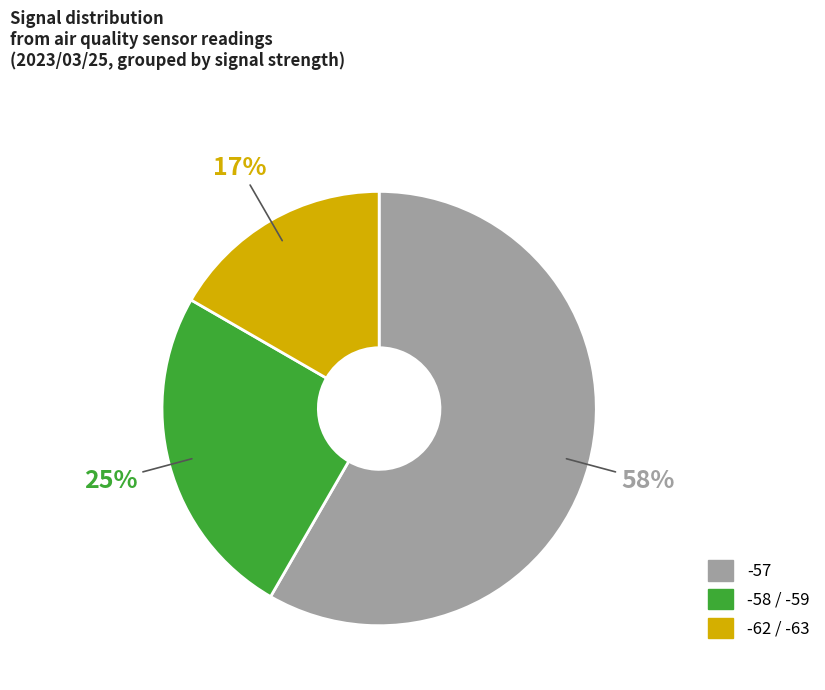

Is there a majority slice in this chart?

Yes